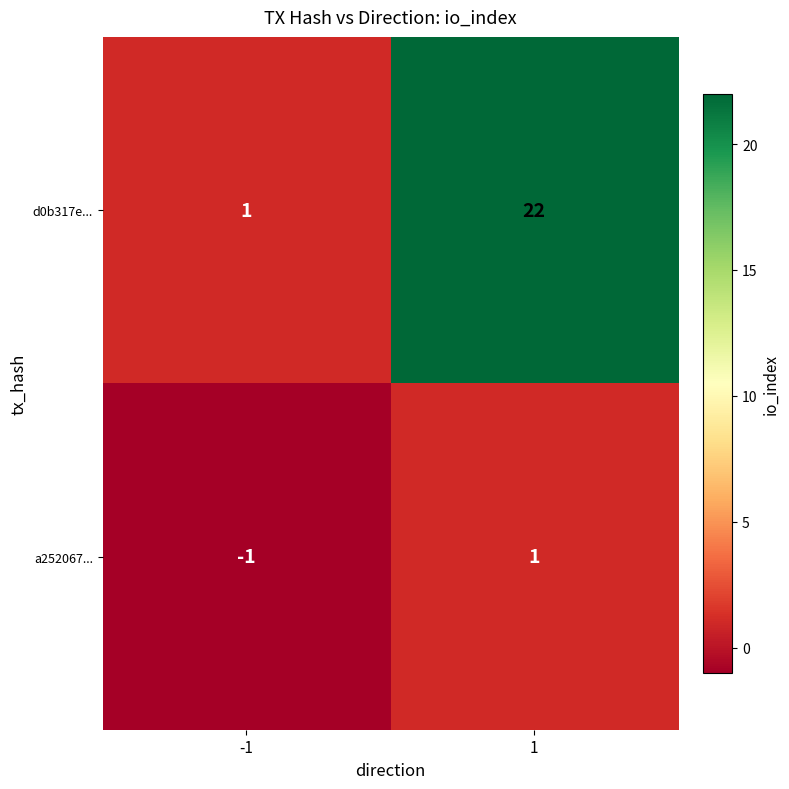

At how many categories does at least one series exceed 17?

1